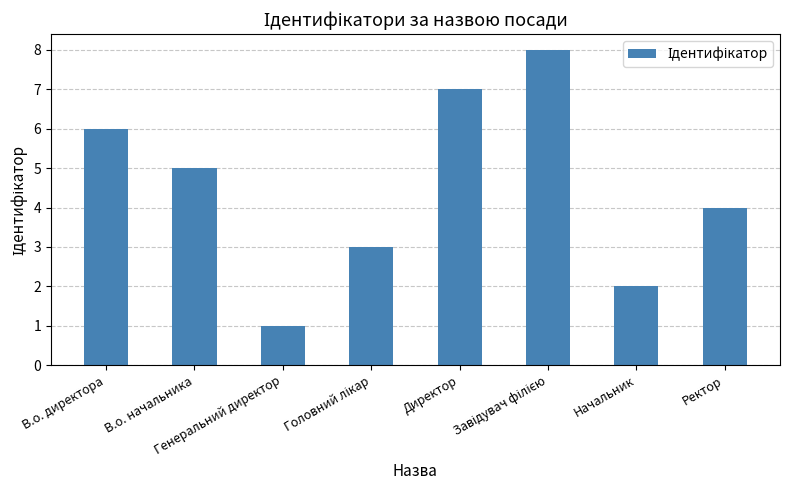

At which label is the value closest to 4?

Ректор